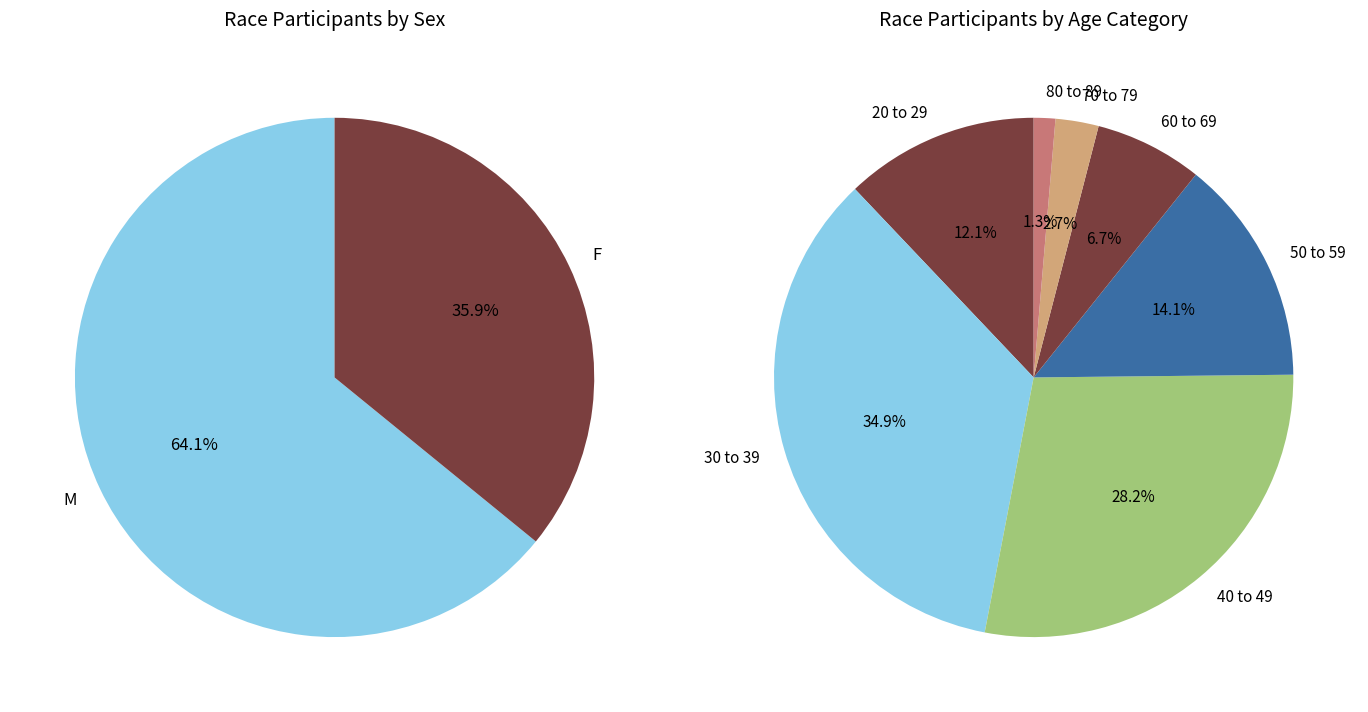

To the nearest percent, what is the difference between the largest and smallest slice percentages?

28%